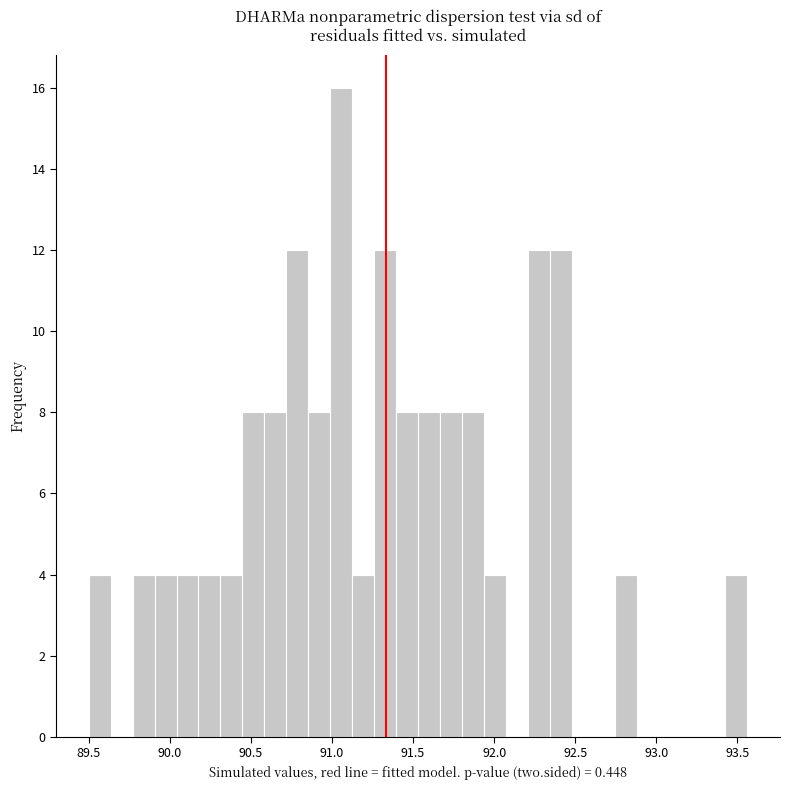

Around what value on the x-axis is the tallest bar? Give the approximate position of its centre, as read against the axis.

91.05